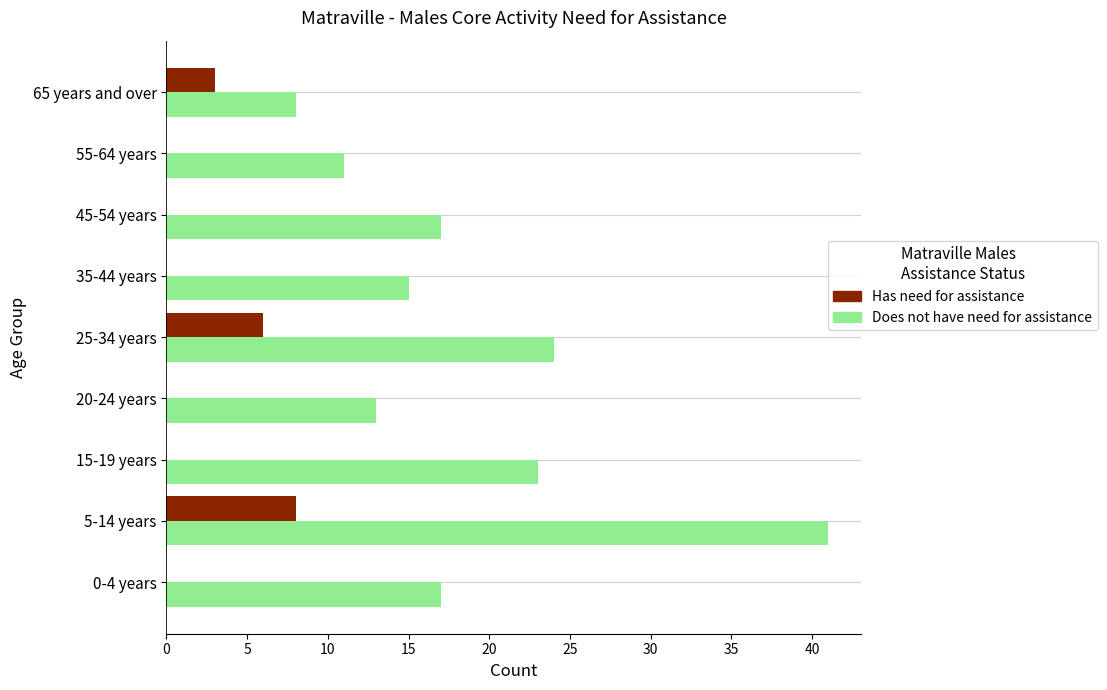

Which series has the largest total across all categories?

Does not have need for assistance